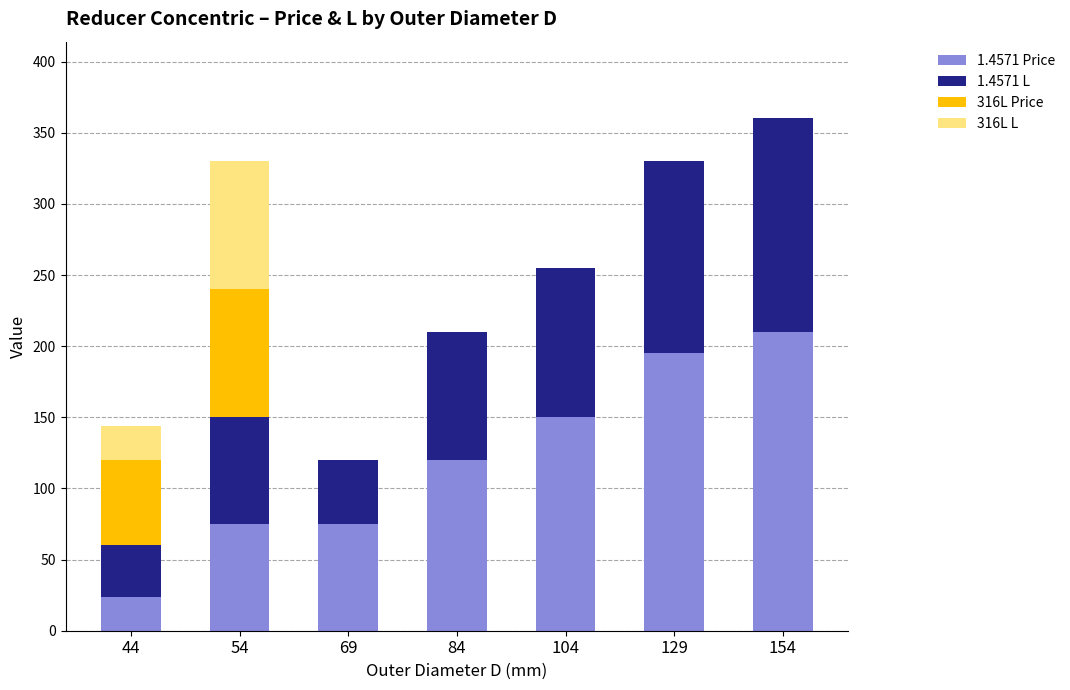

Are the bars grouped side by side (vs. stacked)?

No